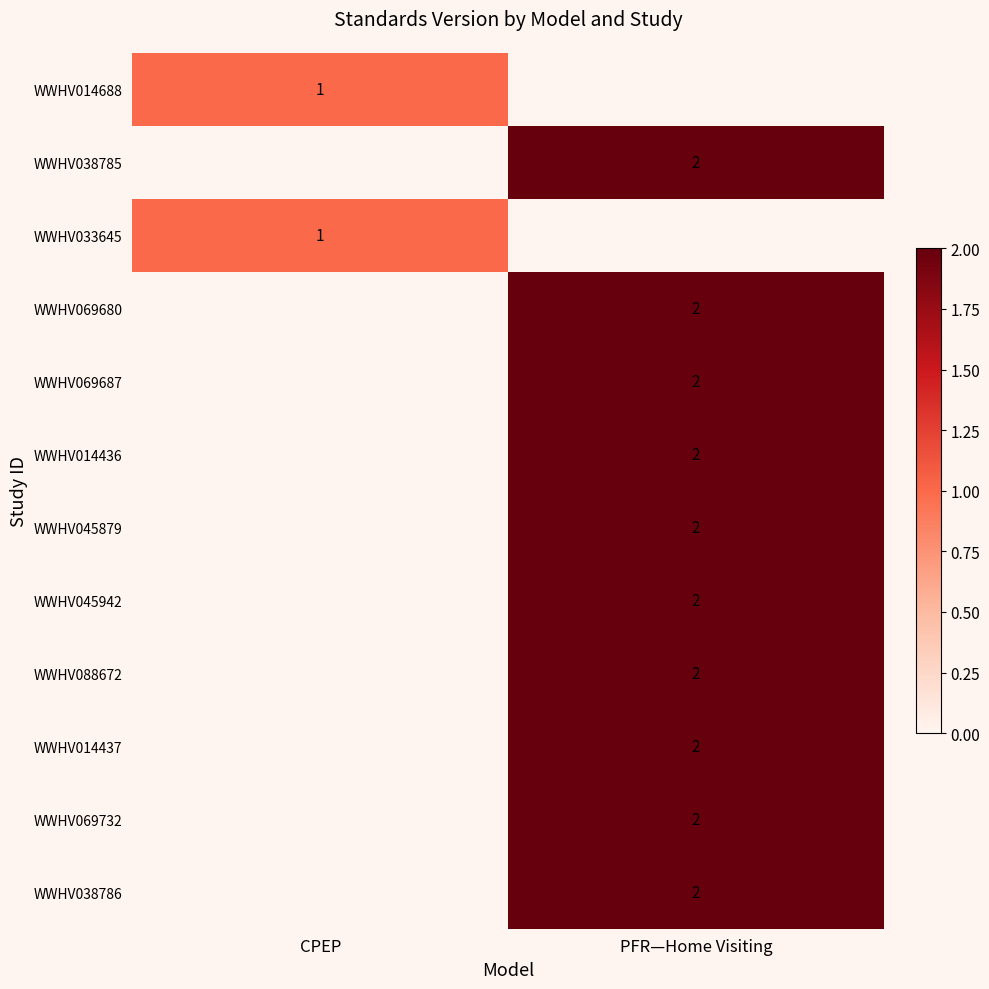

What is the smallest value displayed?

1.0